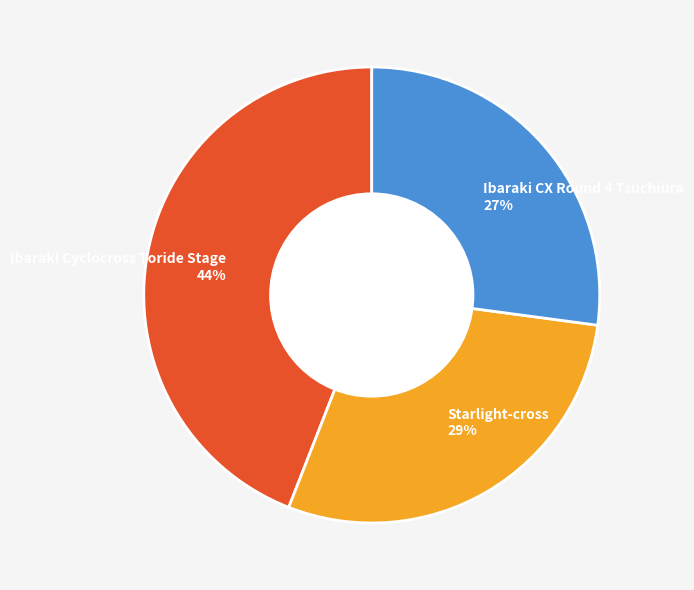

To the nearest percent, what is the difference between the Ibaraki CX Round 4 Tsuchiura and Ibaraki Cyclocross Toride Stage slice percentages?

17%